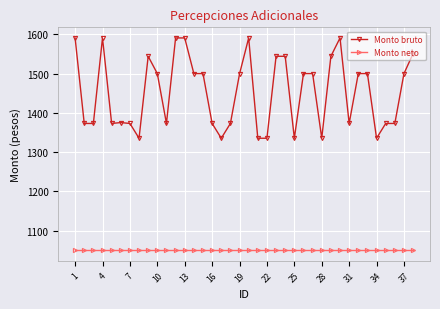

What is the difference between the second highest and minimum values in the Monto bruto series?

255.7